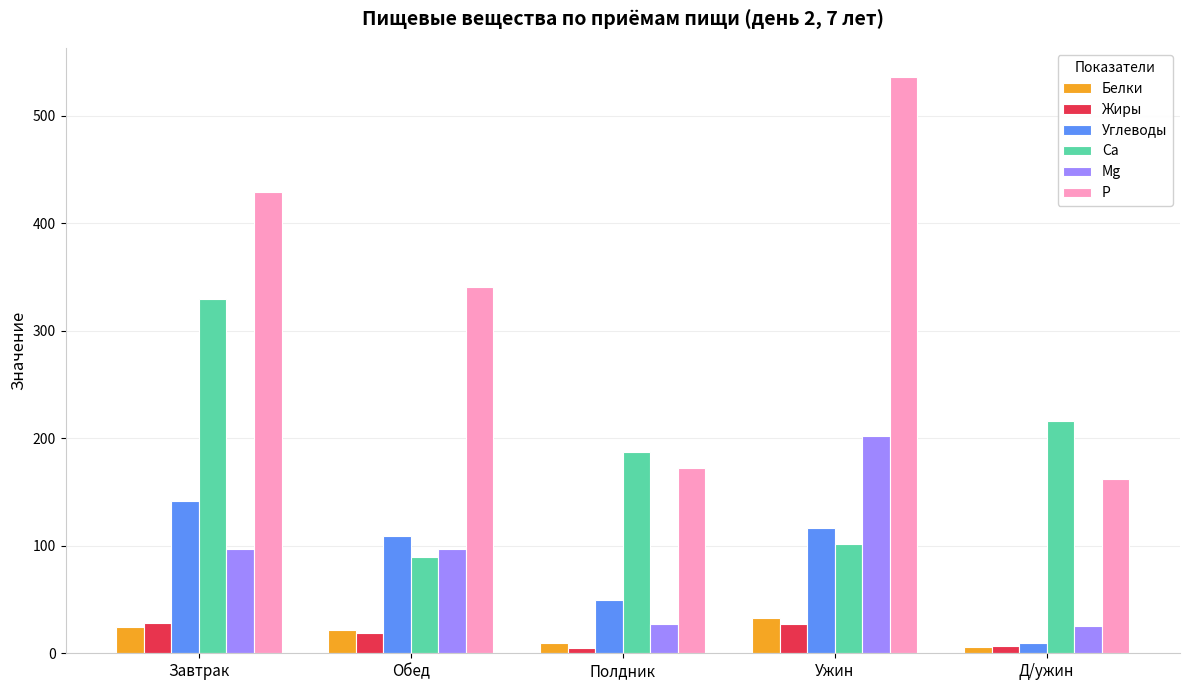

Which category has the lowest value in the Ca series?

Обед